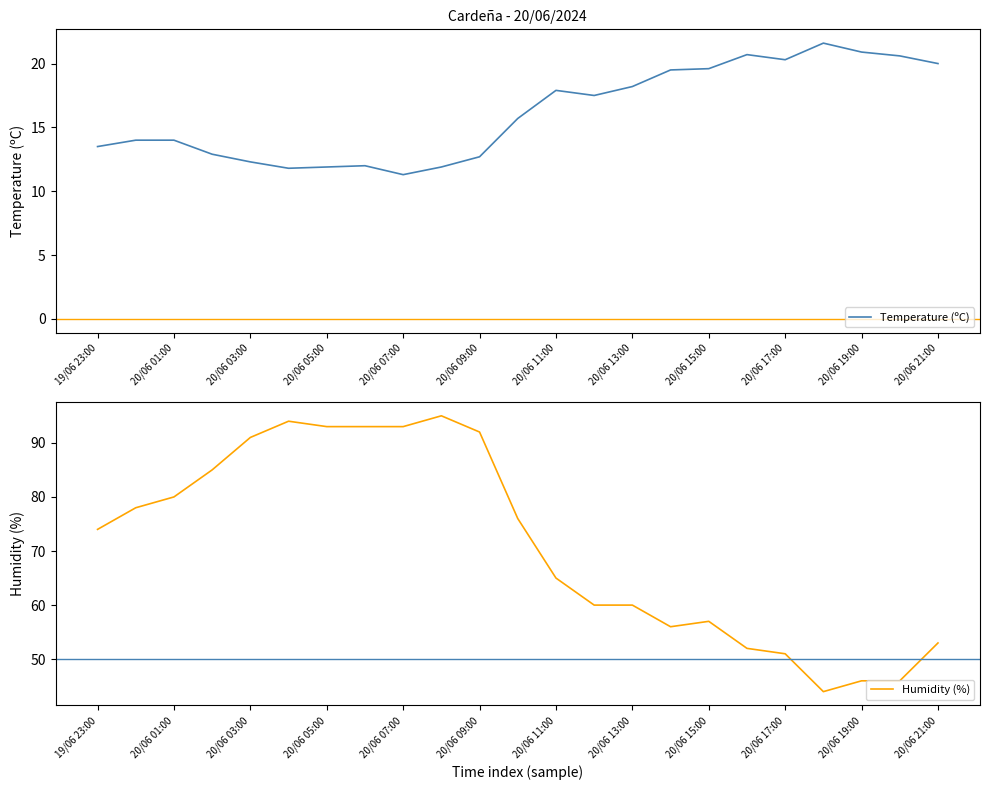

The value of Temperature (ºC) at 19/06 23:00 is 13.5. True or false?

True